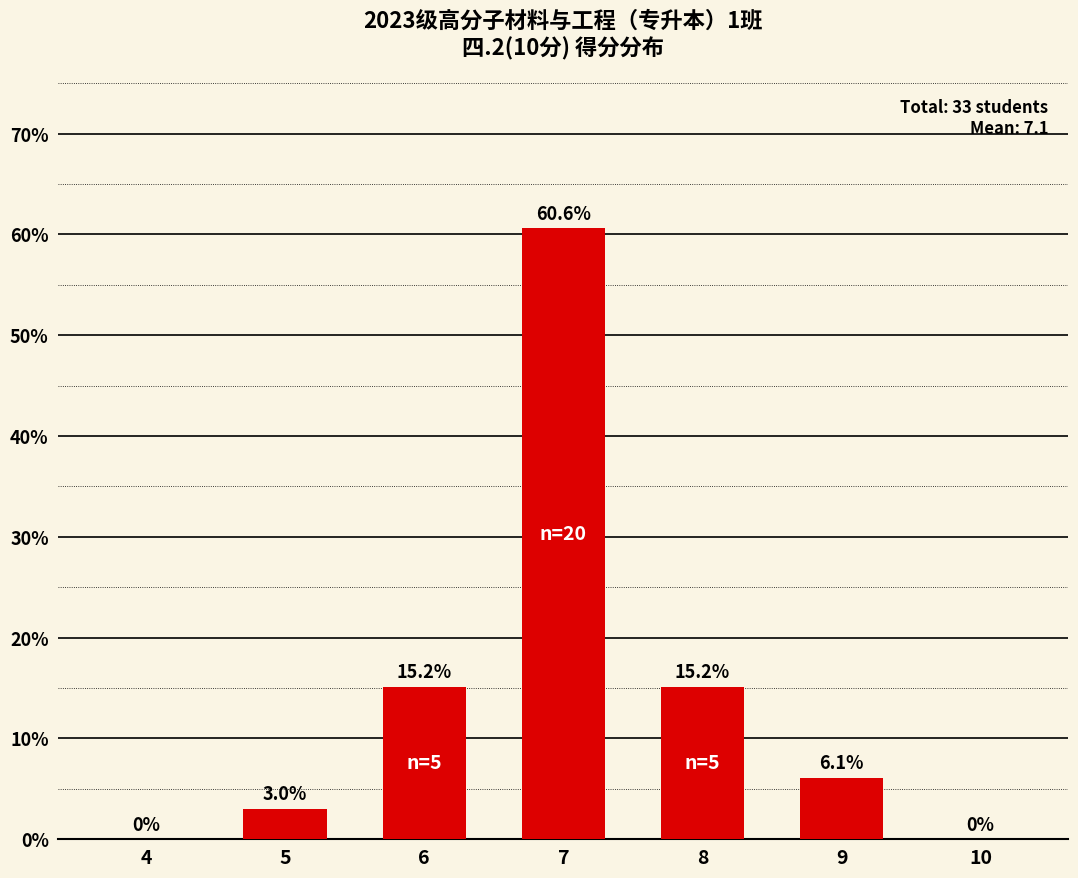

The chart shows a value of 0.0 at 4. True or false?

True